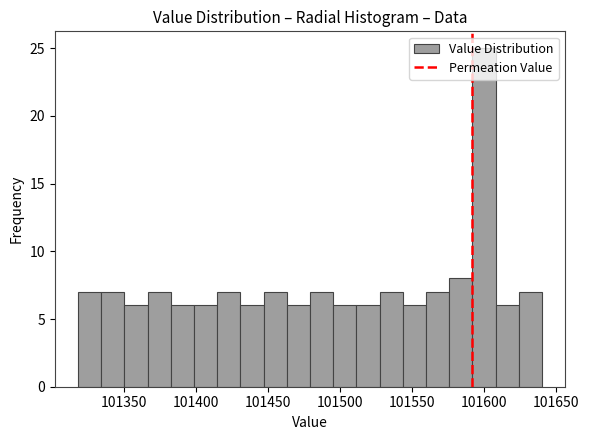

Around what value on the x-axis is the tallest bar? Give the approximate position of its centre, as read against the axis.

101600